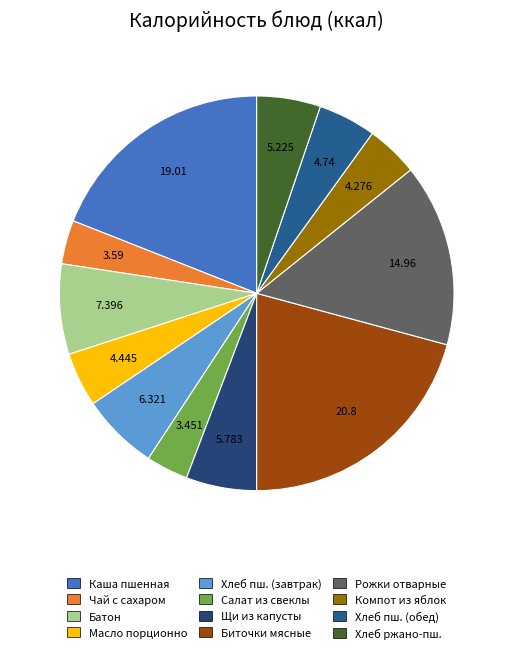

Is there any slice that represents more than half of the pie?

No